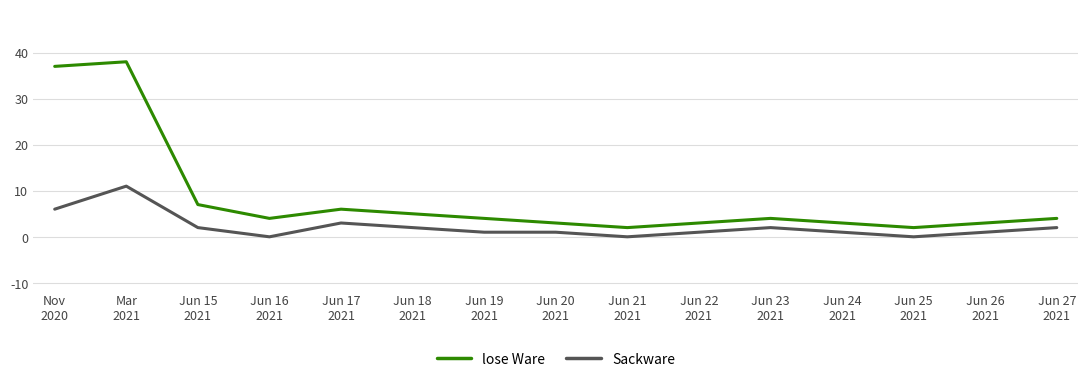

True or false: lose Ware and Sackware intersect in this chart.

False